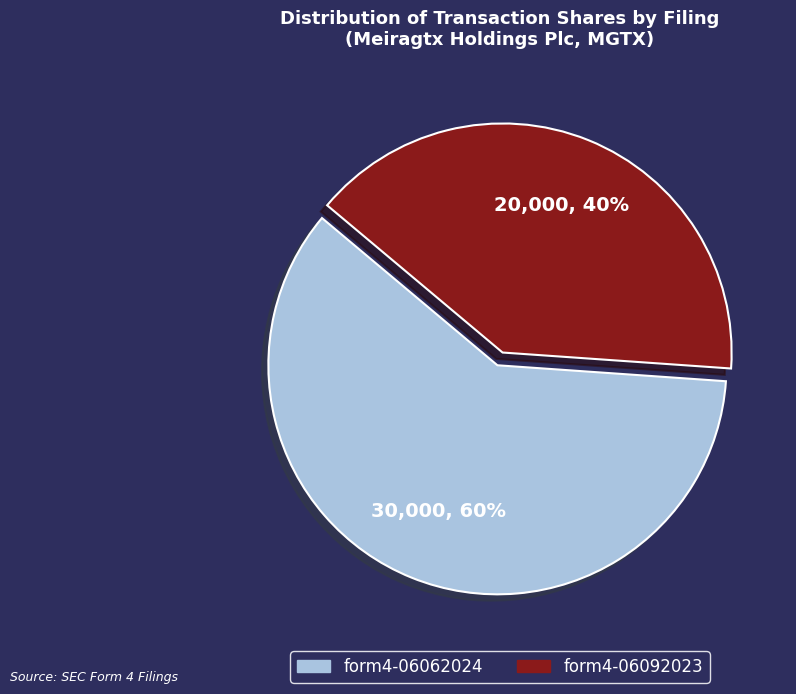

Which category accounts for the majority?

form4-06062024